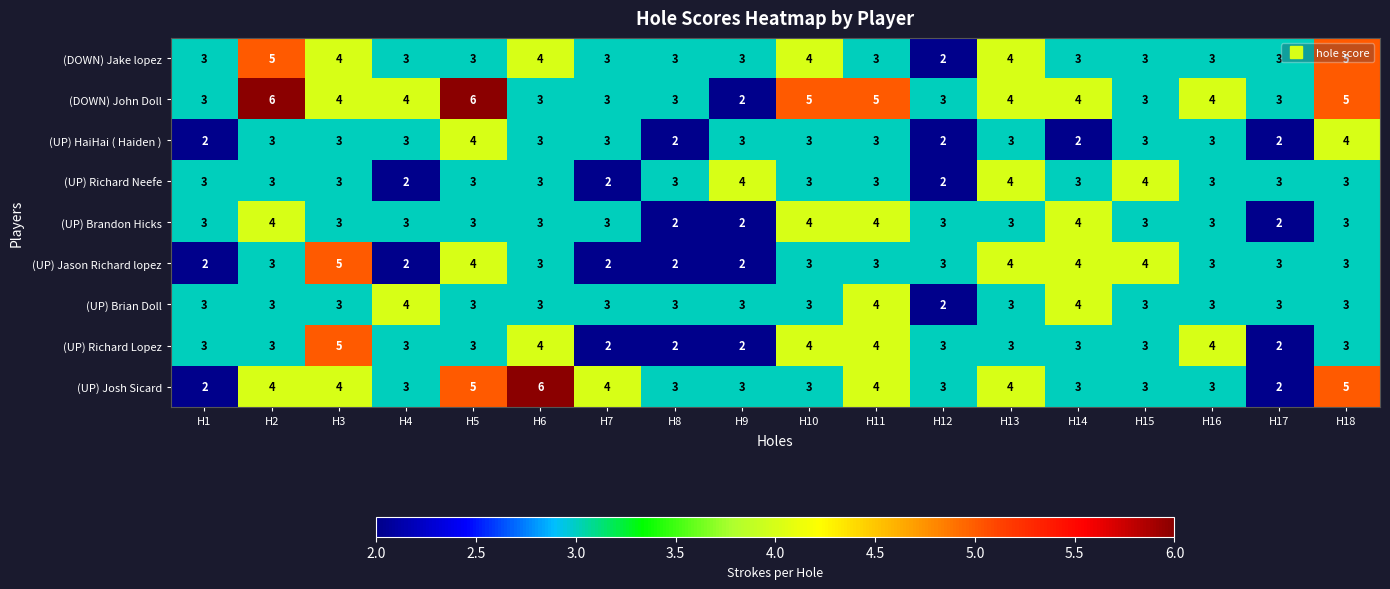

True or false: (DOWN) Jake lopez has a value of 1 at H12.

False